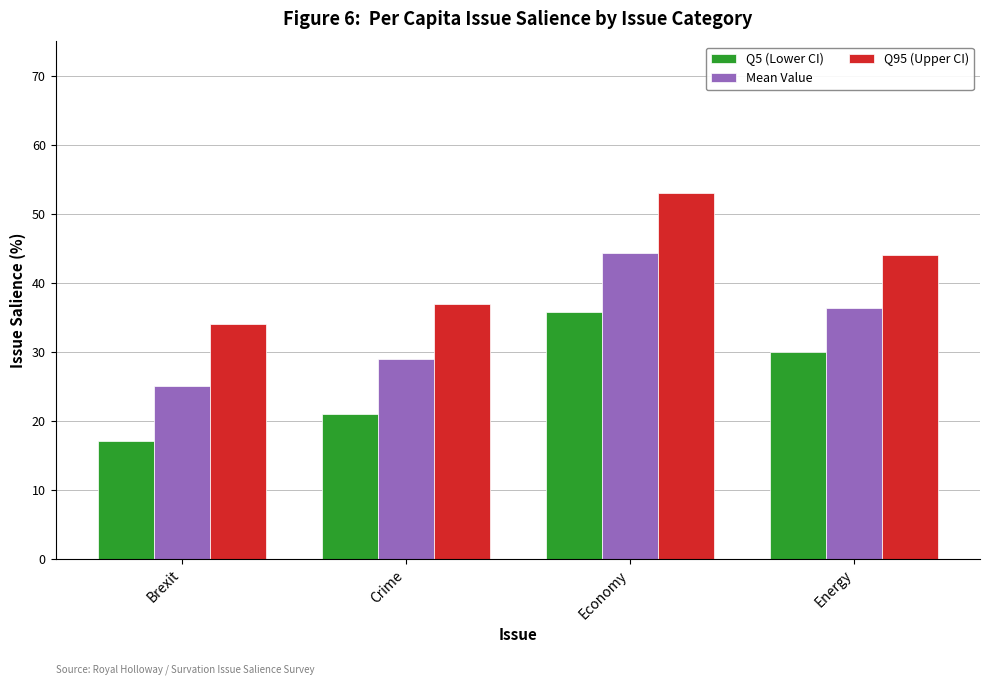

How many data points does each series have?

4